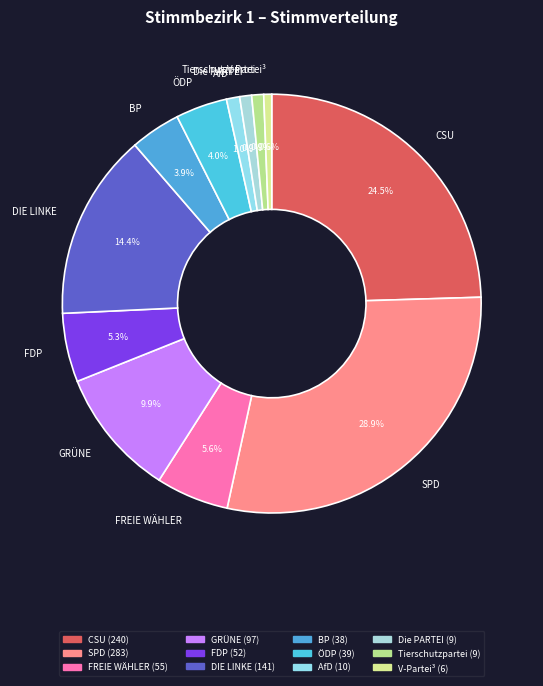

Does GRÜNE account for over 50% of the chart?

No